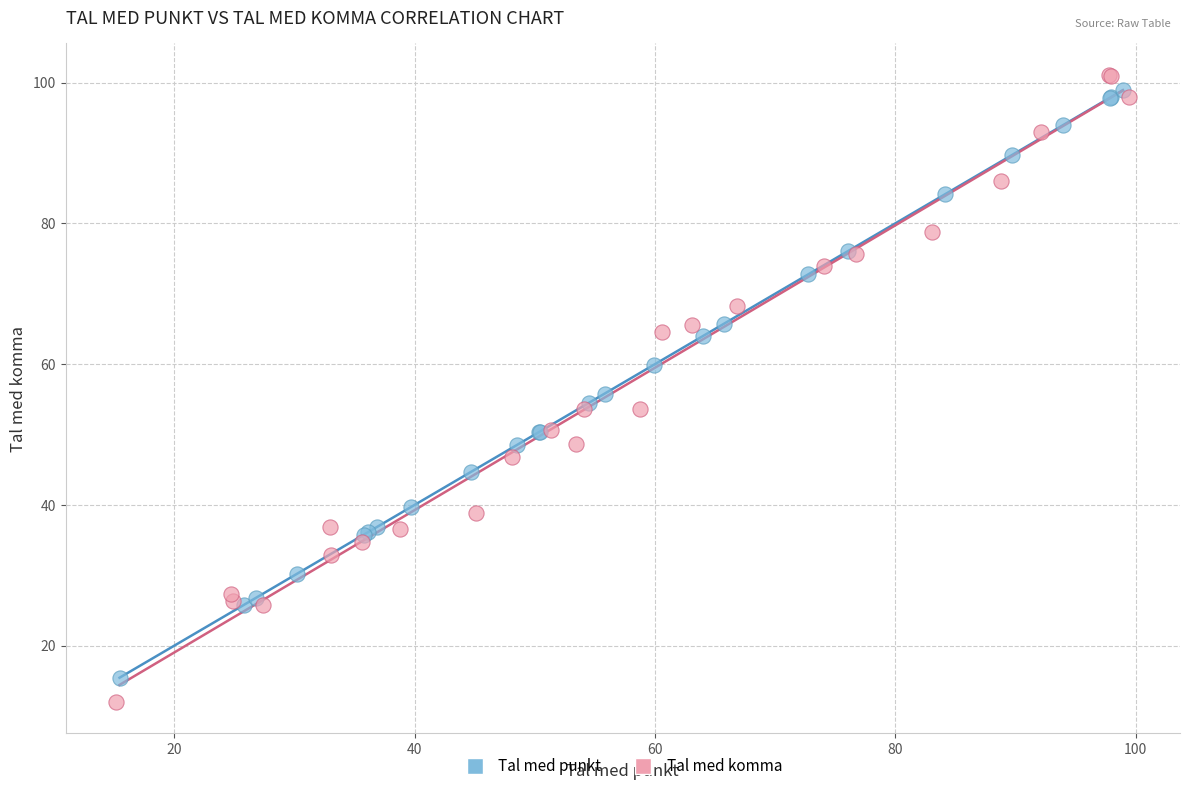

Which series has the widest spread of Y values?

Tal med komma